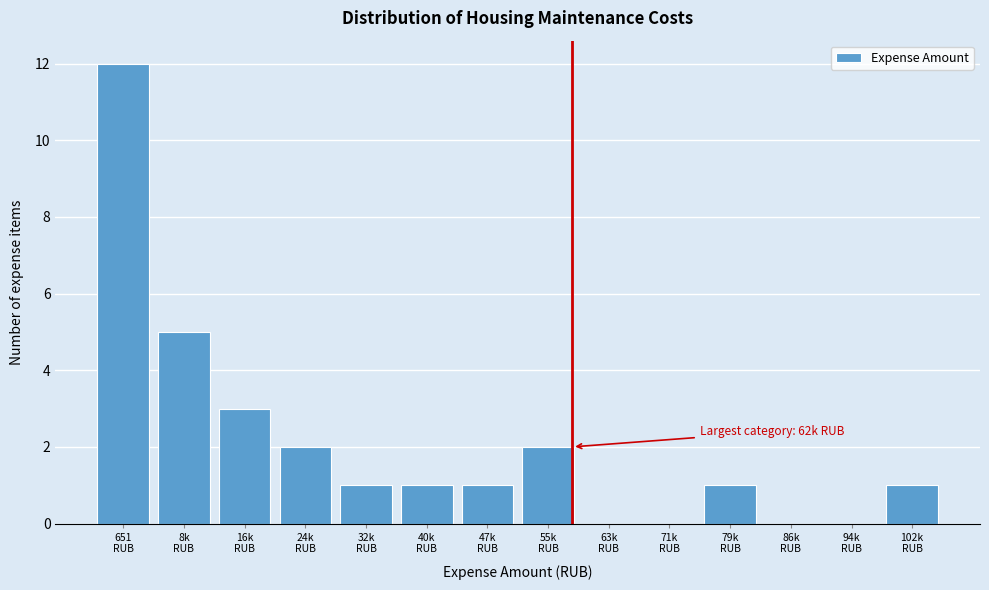

What is the sum of all values?

29